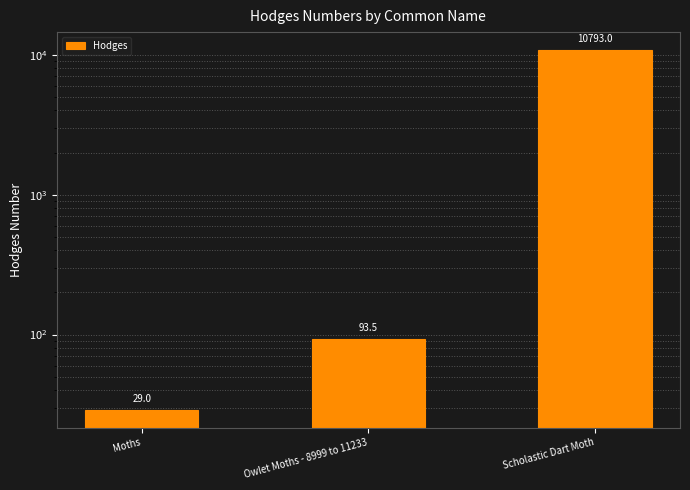

True or false: the data shows 10793.0 at Scholastic Dart Moth.

True